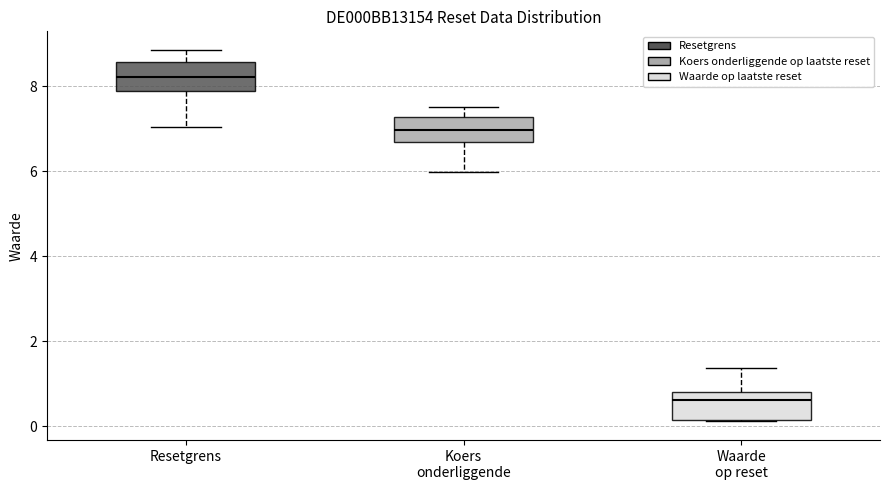

Where is the lower edge of the box for Resetgrens on the y-axis? The values are not printed on the chart, so give them approximately, as read against the axis.

7.8